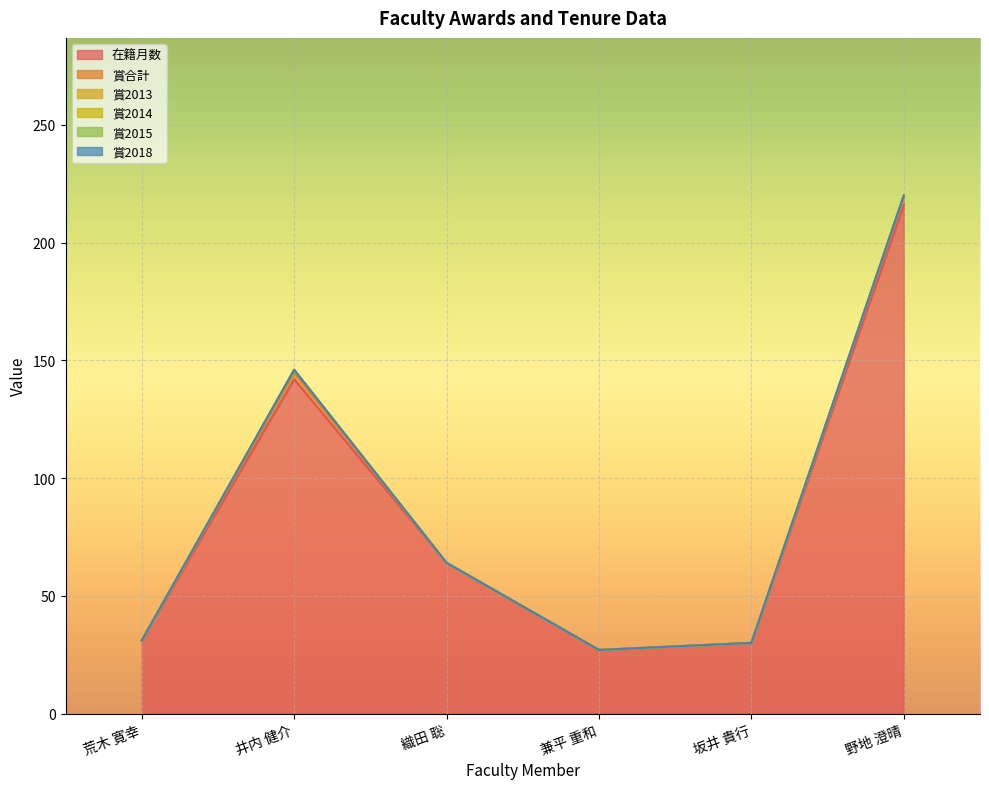

The 賞2013 series shows 0 at 野地 澄晴. True or false?

True